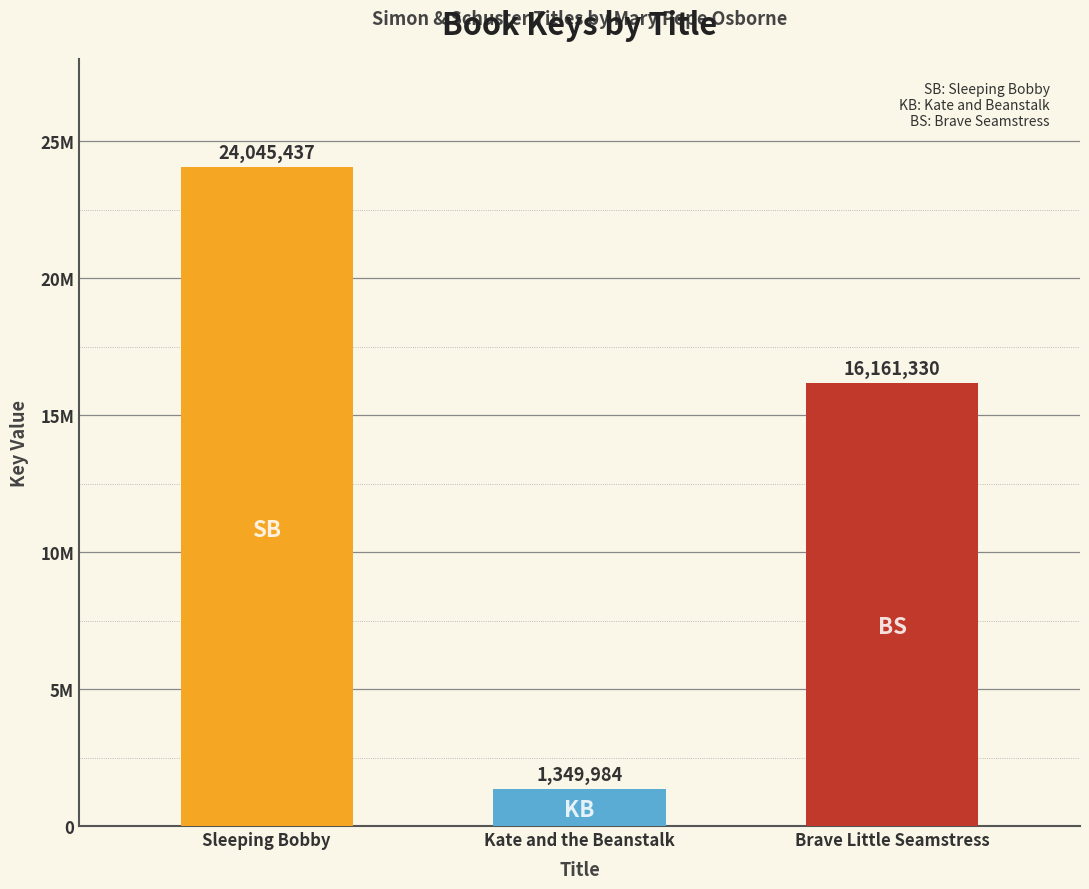

Does the chart contain stacked bars?

No